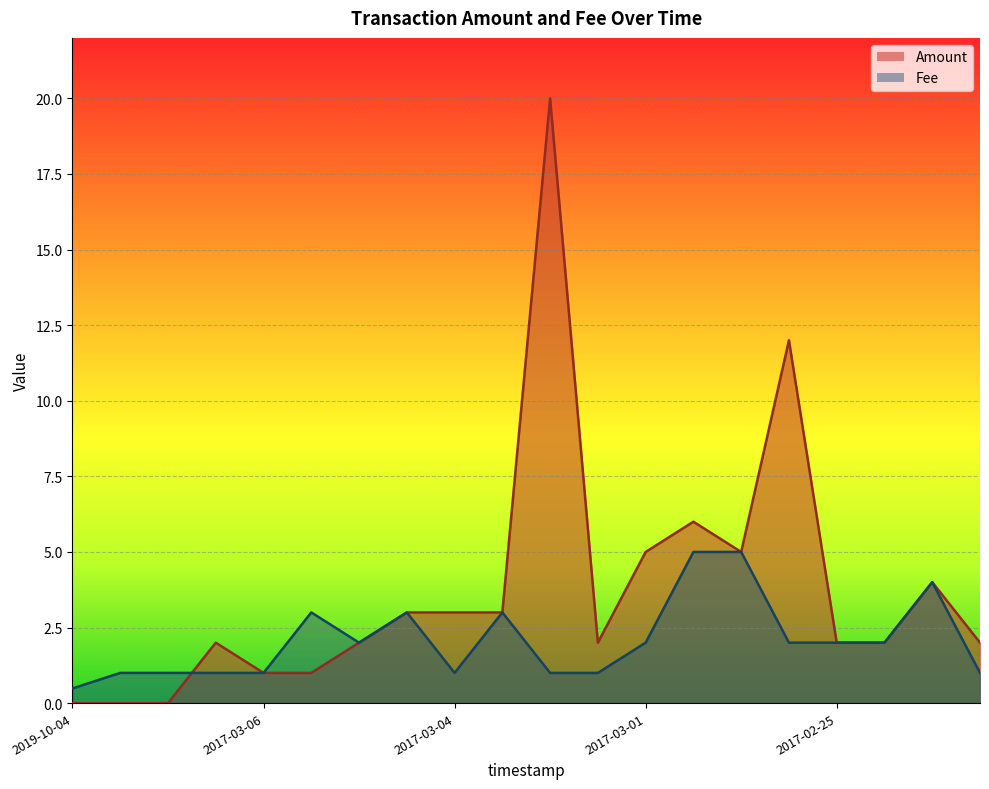

How many lines are shown in the chart?

2